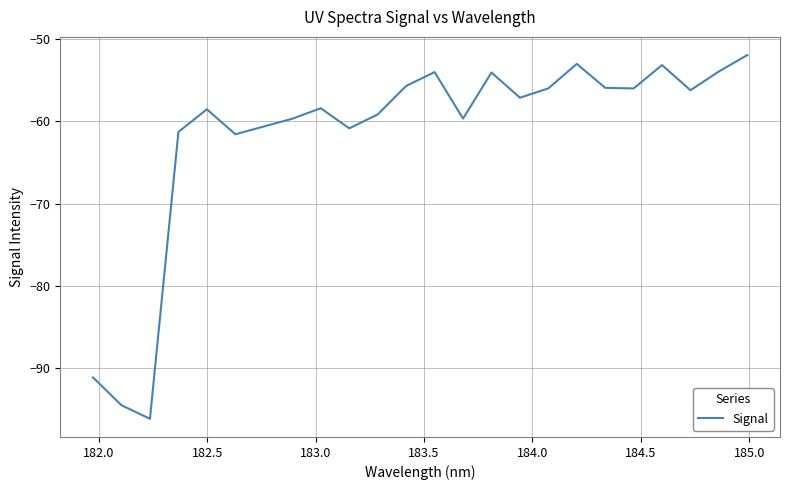

What is the smallest value displayed?

-96.2